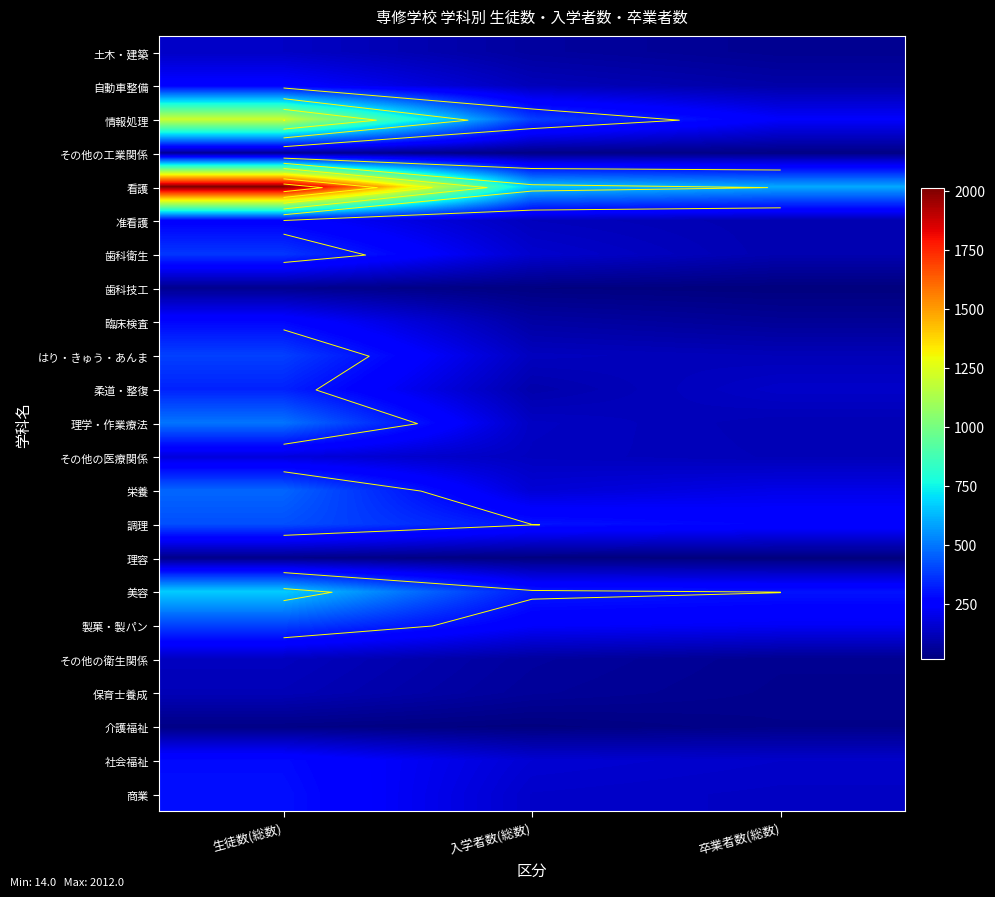

List the series in order of their peak value, lowest first.

理容, 介護福祉, 歯科技工, その他の工業関係, 保育士養成, その他の衛生関係, 土木・建築, その他の医療関係, 准看護, 自動車整備, 臨床検査, 社会福祉, 商業, 柔道・整復, 歯科衛生, はり・きゅう・あんま, 製菓・製パン, 調理, 栄養, 理学・作業療法, 美容, 情報処理, 看護